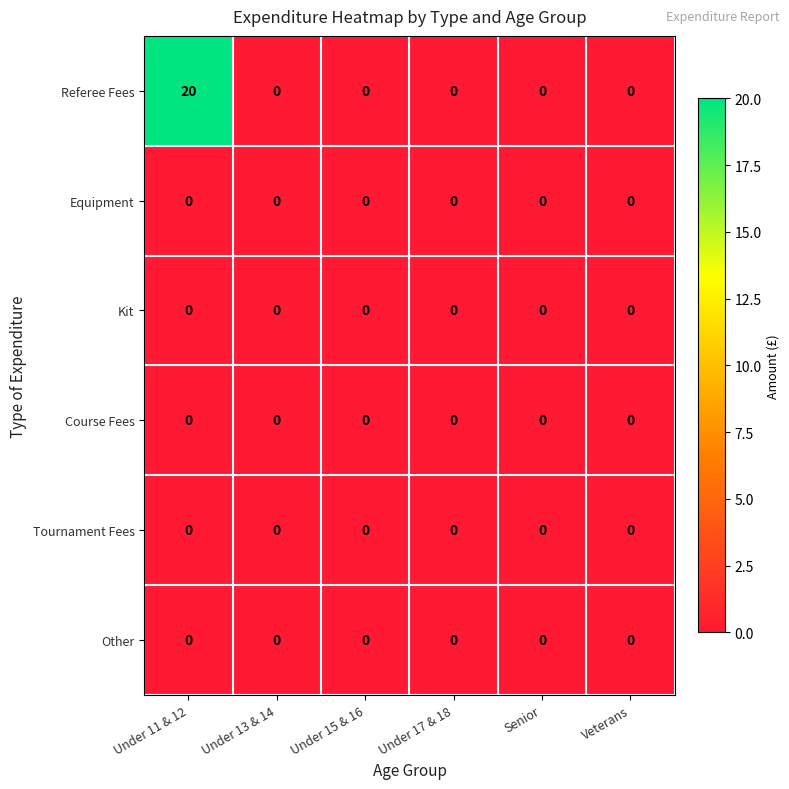

What is the difference between the highest and lowest values at Under 11 & 12?

20